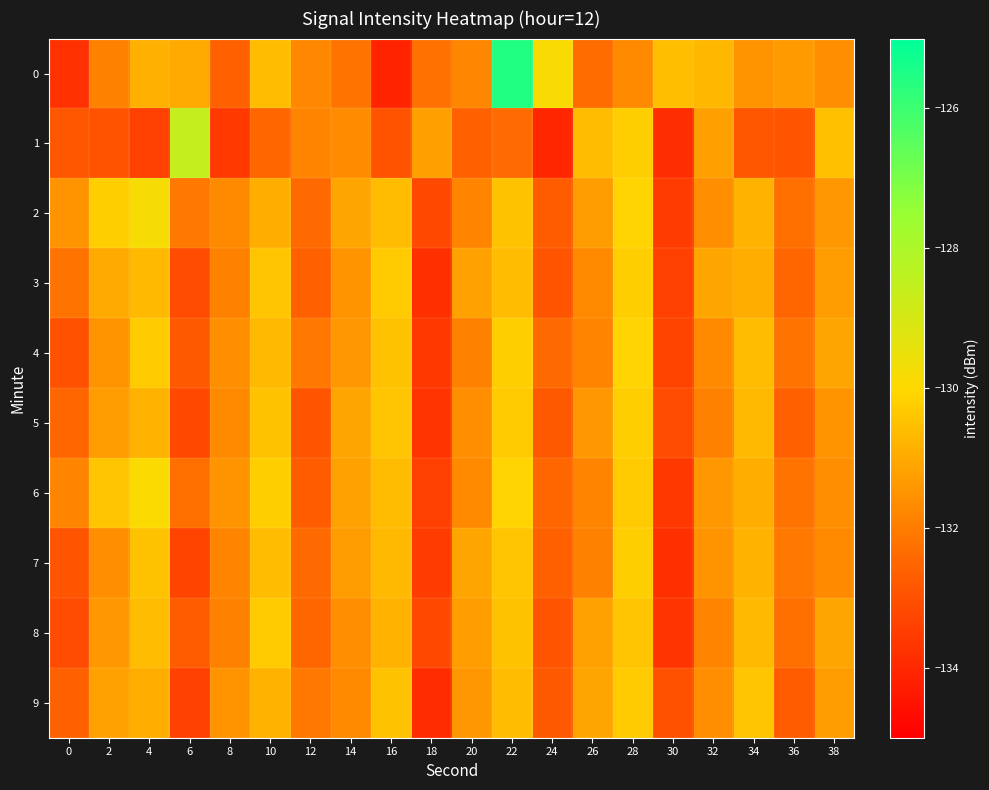

Which category has the highest value across all series?

22